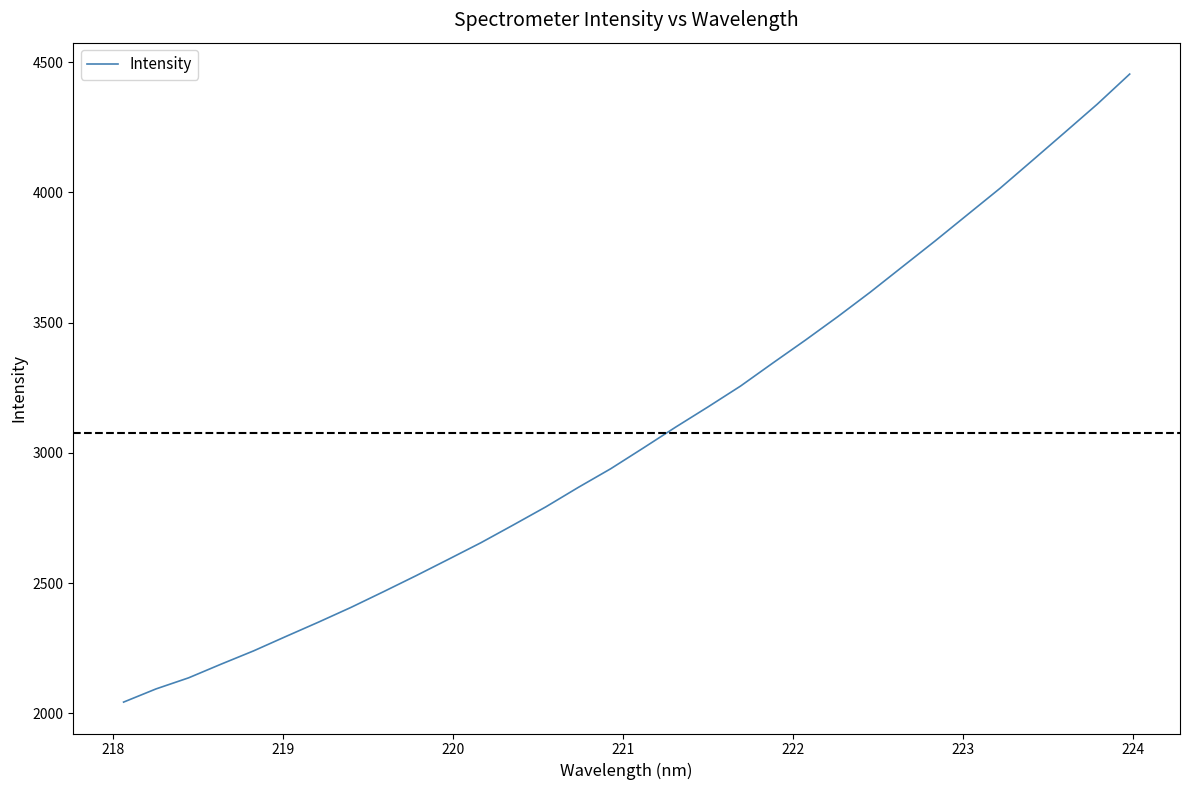

What is the difference between the maximum and minimum values?

2411.0